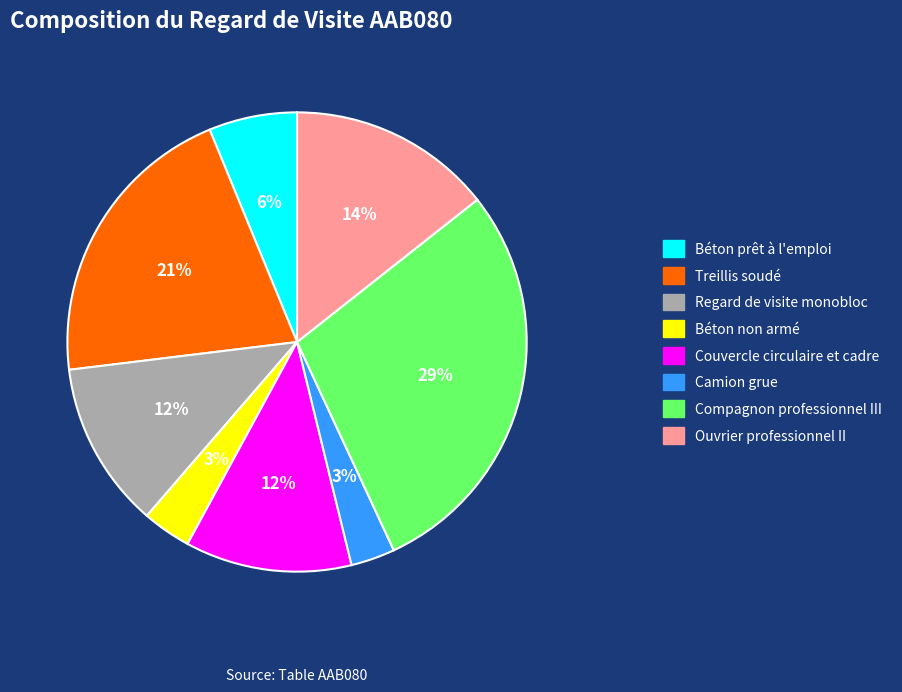

To the nearest percent, what percentage of the pie is Treillis soudé?

21%